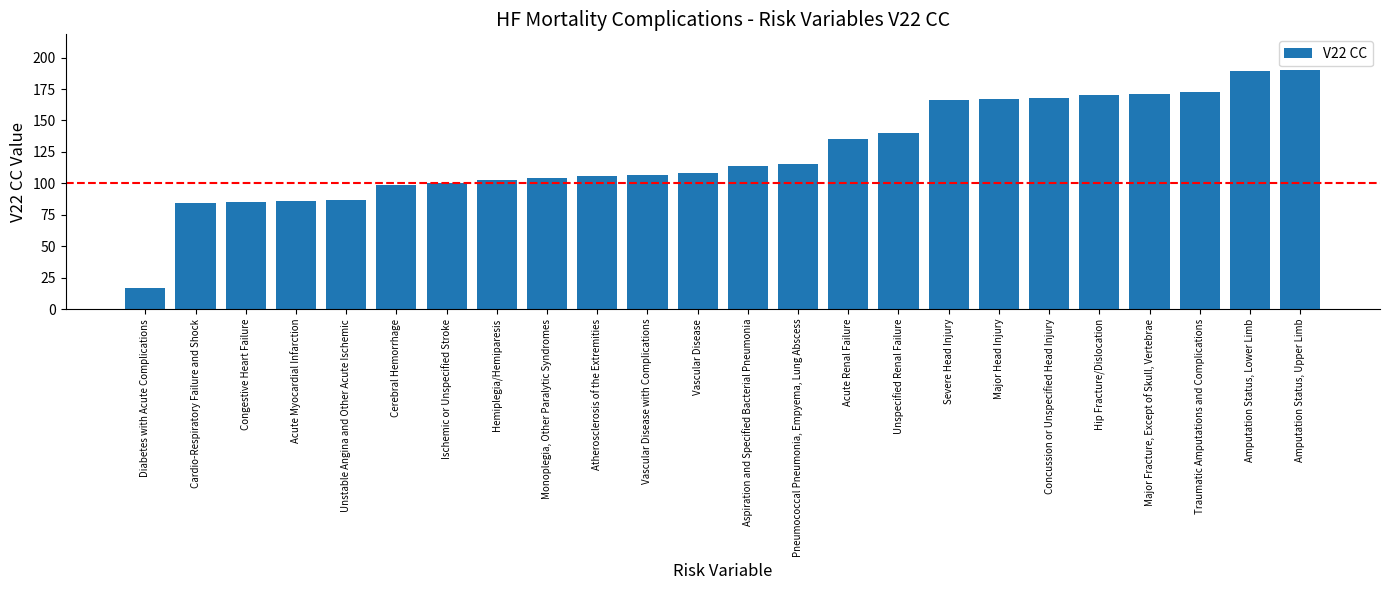

True or false: the data shows 100 at Ischemic or Unspecified Stroke.

True